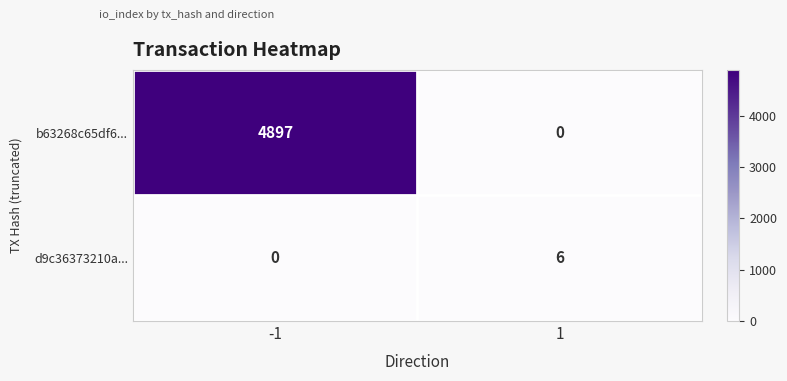

What is the sum of all b63268c65df6... values?

4897